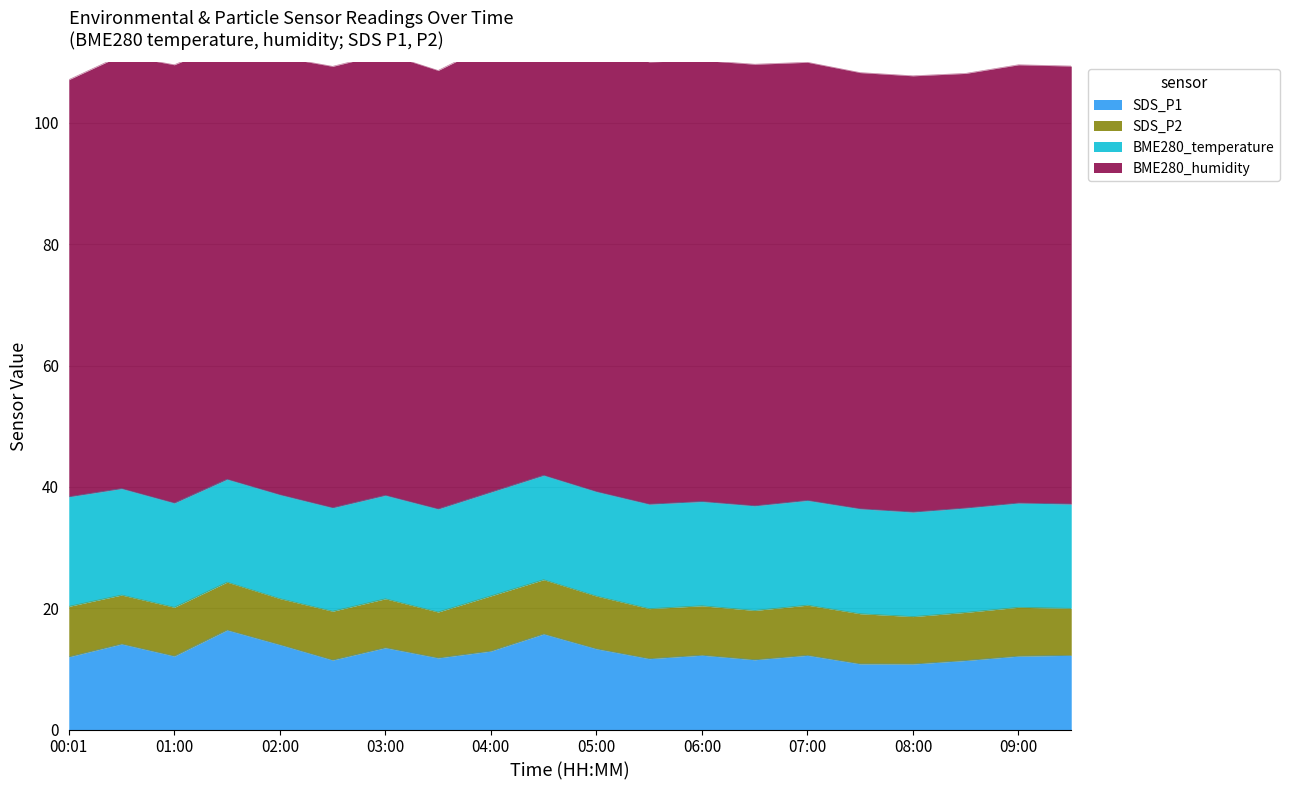

What value does the BME280_temperature series have at 02:00?

17.1